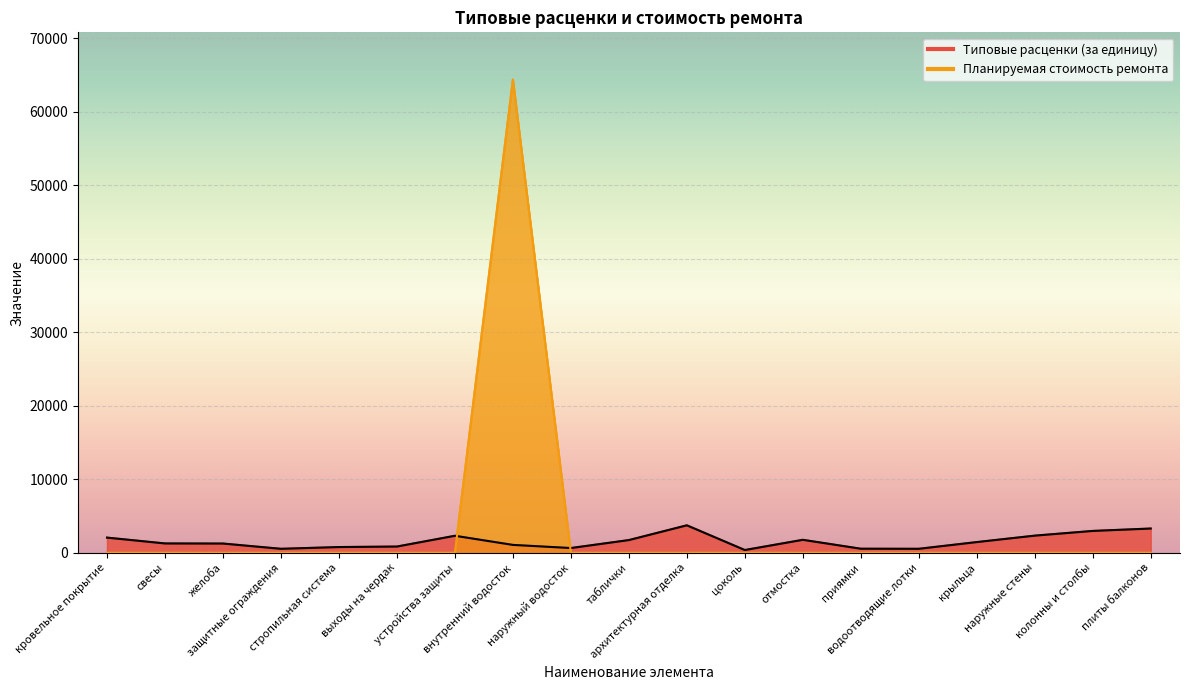

Rank the categories by Типовые расценки (за единицу) value from lowest to highest.

цоколь, водоотводящие лотки, защитные ограждения, приямки, наружный водосток, стропильная система, выходы на чердак, внутренний водосток, желоба, свесы, крыльца, таблички, отмостка, кровельное покрытие, устройства защиты, наружные стены, колонны и столбы, плиты балконов, архитектурная отделка